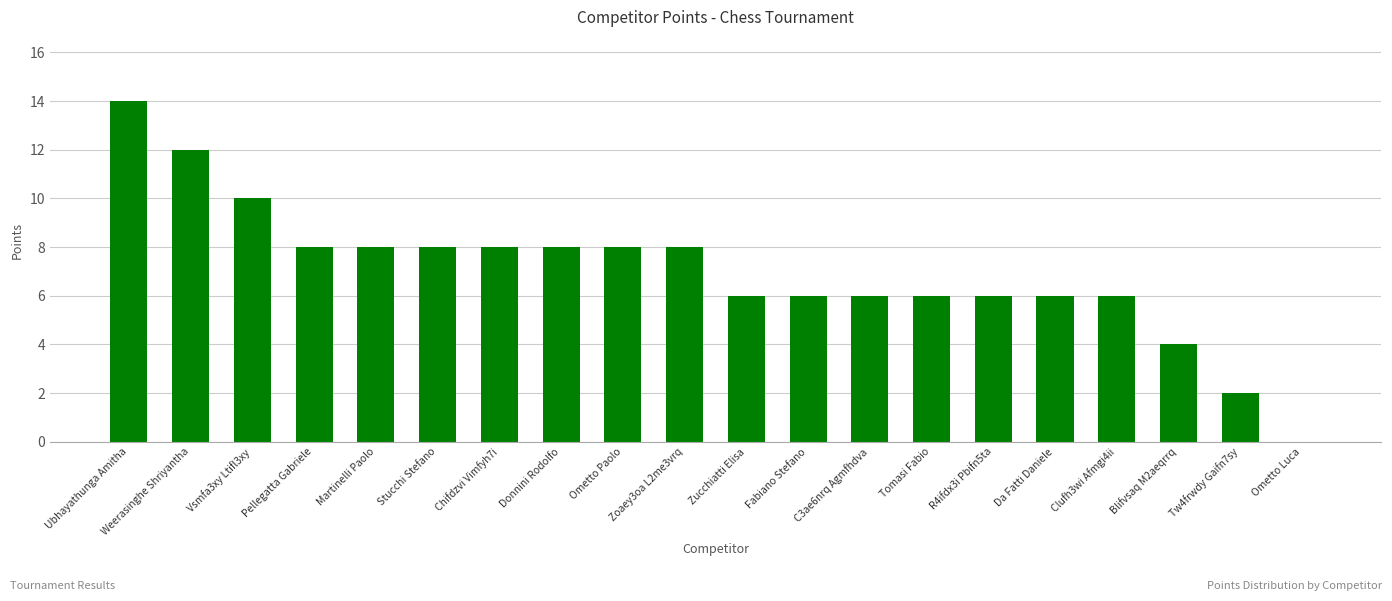

What is the ratio of the value at Tw4frwdy Gaifn7sy to the value at Da Fatti Daniele?

0.3